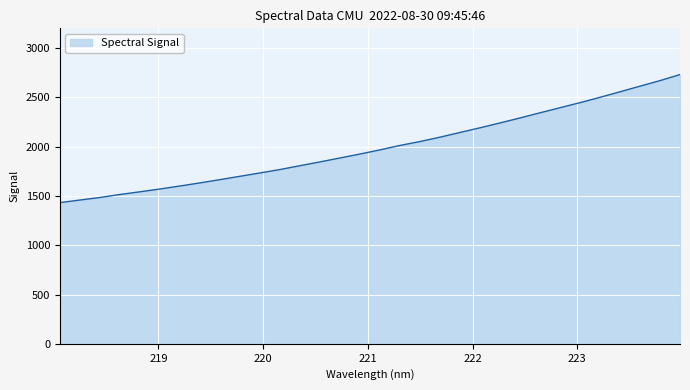

What is the difference between the maximum and minimum values?

1298.9